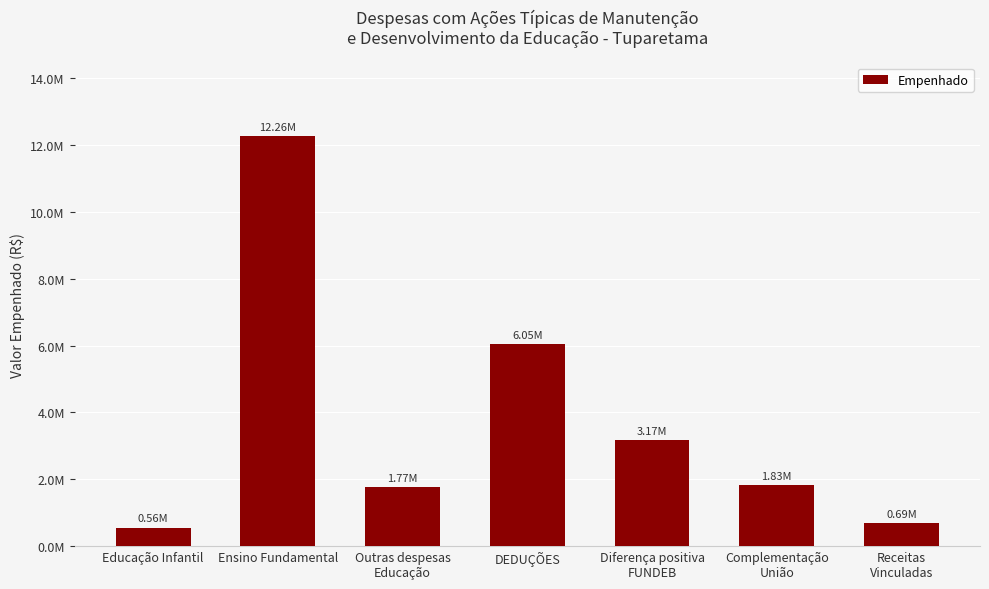

Which category has the lowest value across all series?

Educação Infantil